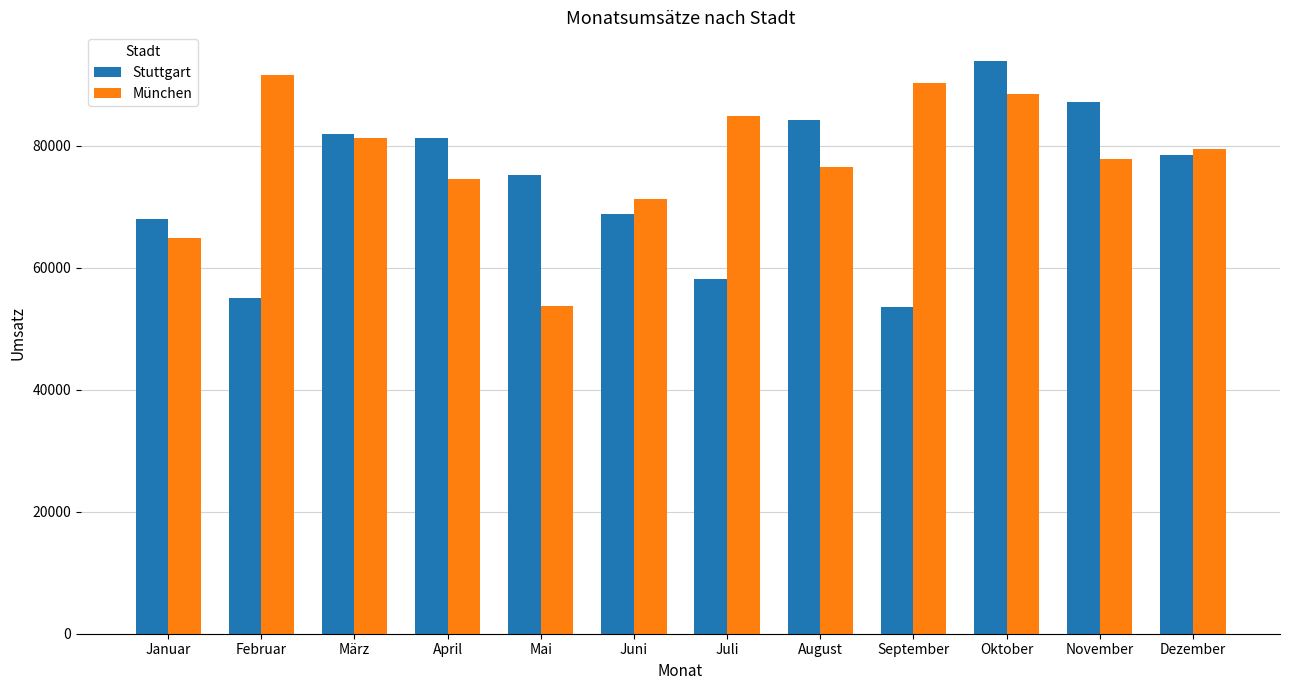

Reading left to right, transcribe all the data shown in this chart.

Stuttgart: 68034	55025	81911	81299	75157	68734	58091	84279	53528	93904	87239	78406
München: 64899	91543	81240	74575	53700	71218	84898	76448	90242	88518	77838	79408